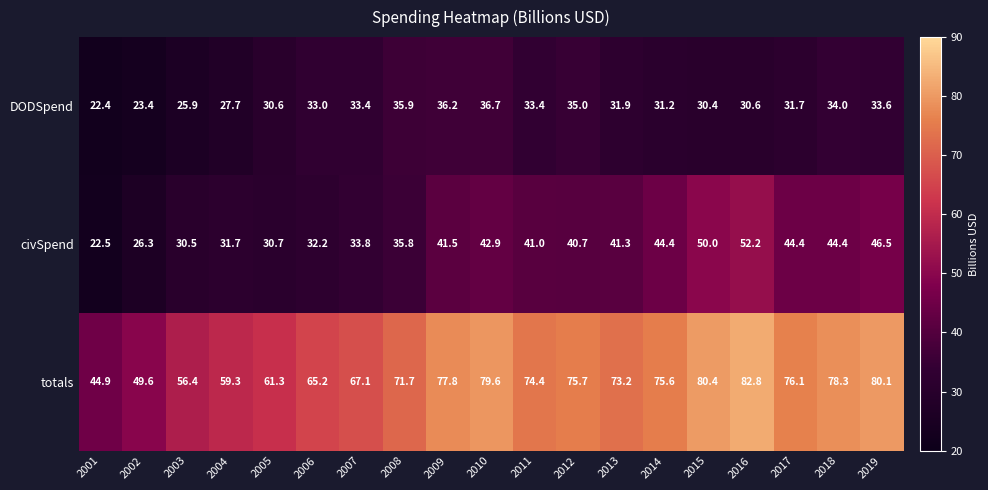

What is the smallest value displayed?

22.4